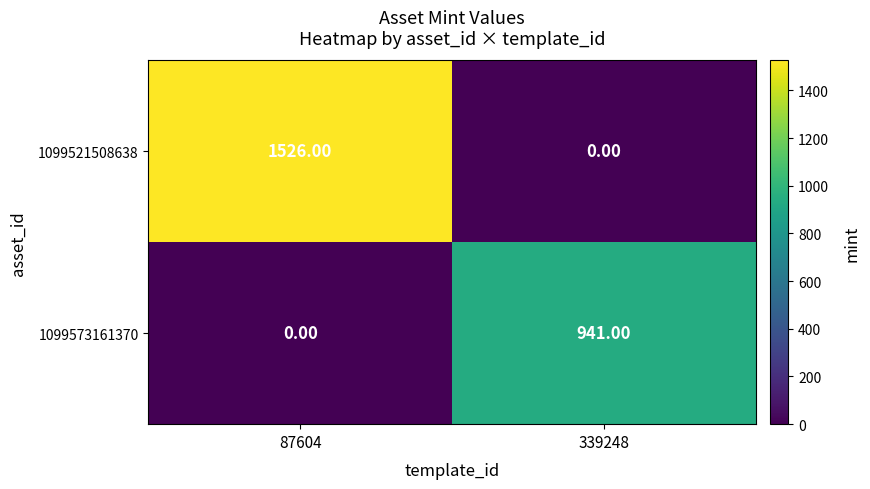

What is the sum of the 1099521508638 values at 339248 and 87604?

1526